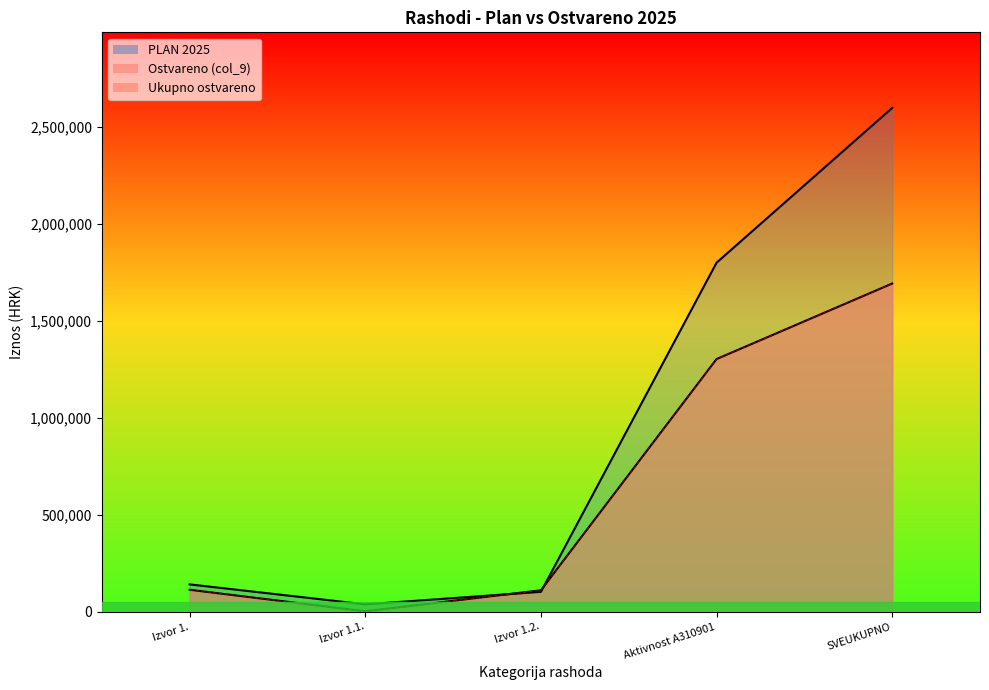

Which series changed the most between Izvor 1.1. and Izvor 1.2.?

Ostvareno (col_9)